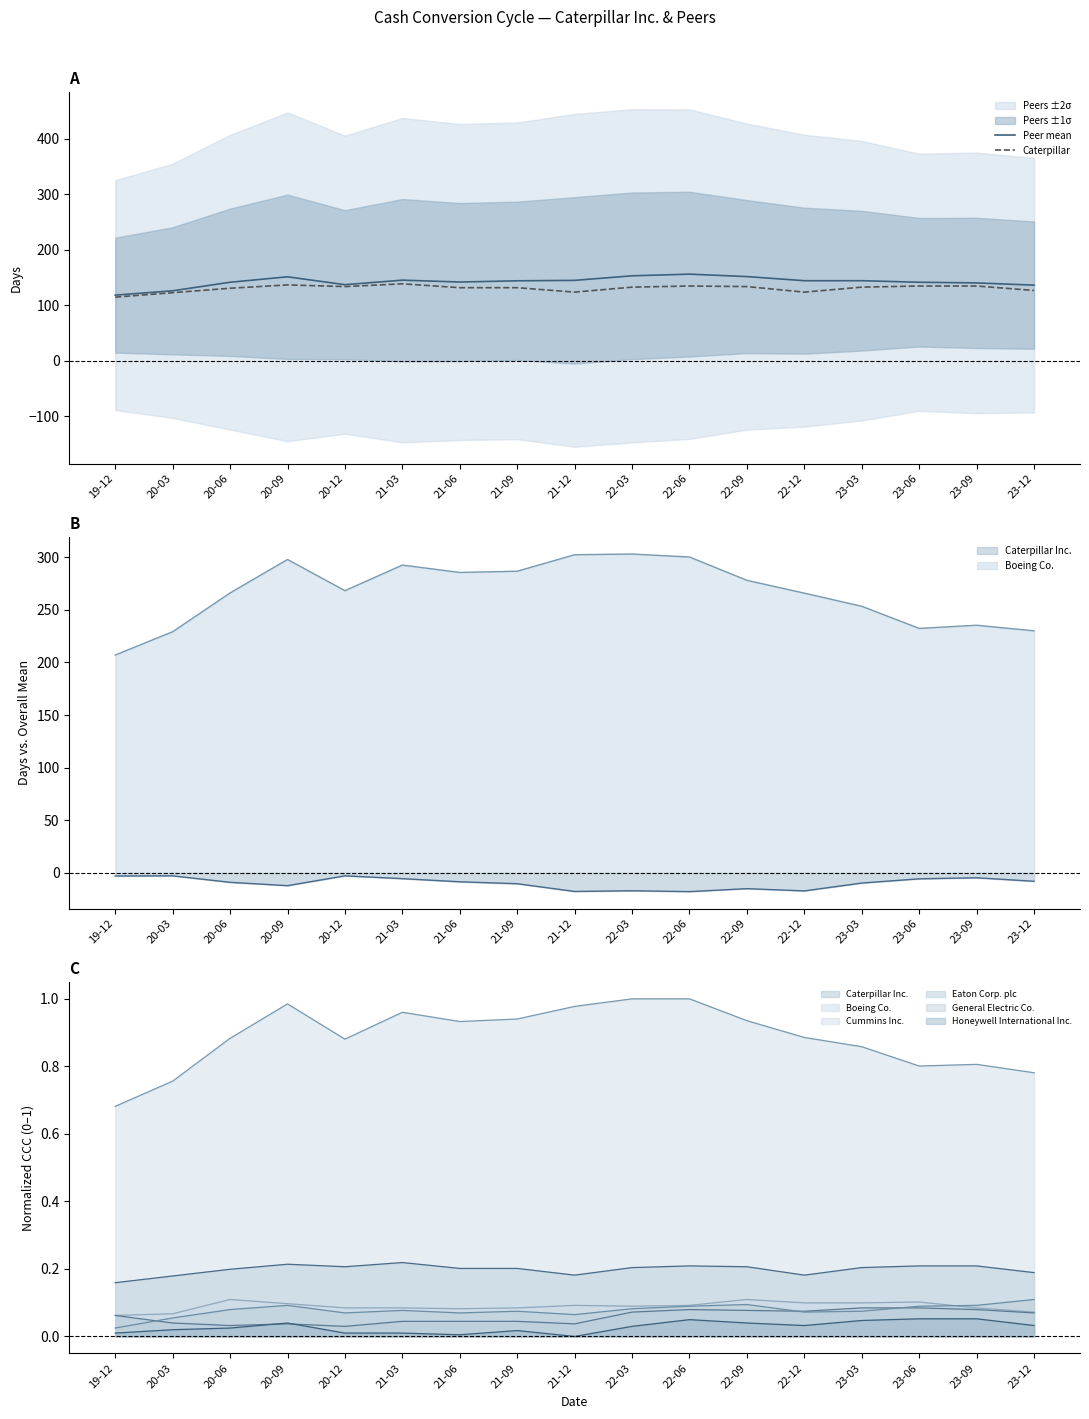

What is the difference between the second highest and minimum values in the Caterpillar series?

22.0